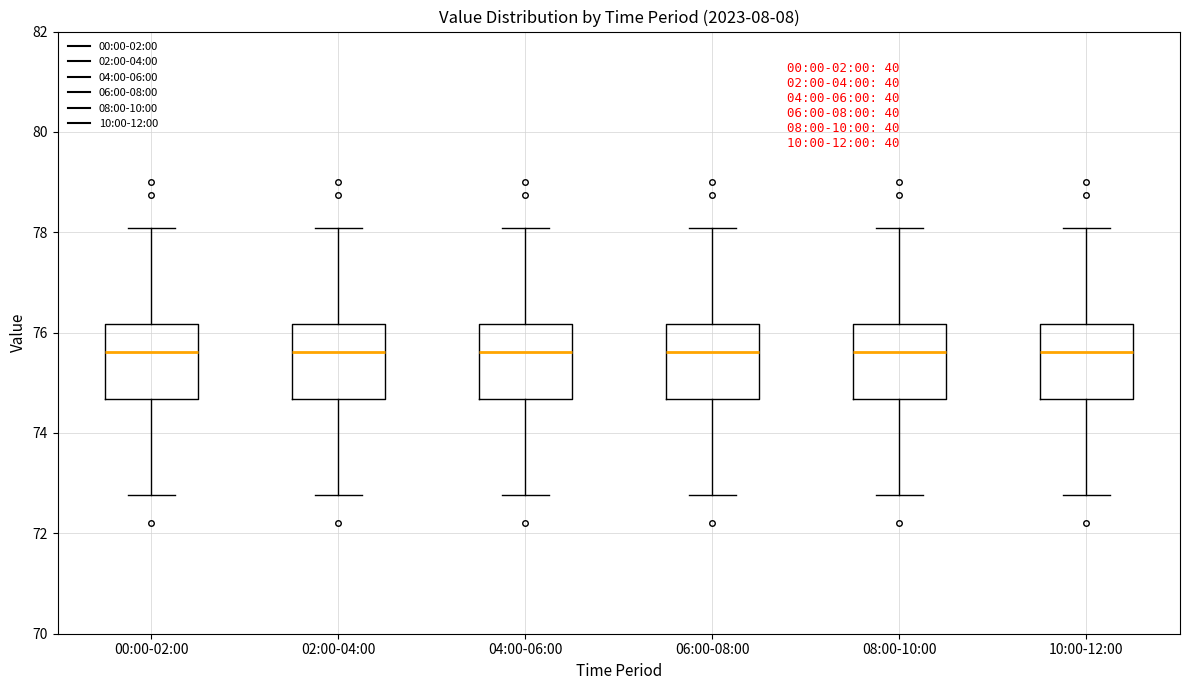

Reading left to right, read every box against the y-axis: the position of its median line, the range the box covers, and the ends of its whiskers. The values are not printed on the chart, so give them approximately, as read against the axis.

00:00-02:00: median 75.6, box 74.6 to 76.2, whiskers 72.8 to 78.0
02:00-04:00: median 75.6, box 74.6 to 76.2, whiskers 72.8 to 78.0
04:00-06:00: median 75.6, box 74.6 to 76.2, whiskers 72.8 to 78.0
06:00-08:00: median 75.6, box 74.6 to 76.2, whiskers 72.8 to 78.0
08:00-10:00: median 75.6, box 74.6 to 76.2, whiskers 72.8 to 78.0
10:00-12:00: median 75.6, box 74.6 to 76.2, whiskers 72.8 to 78.0